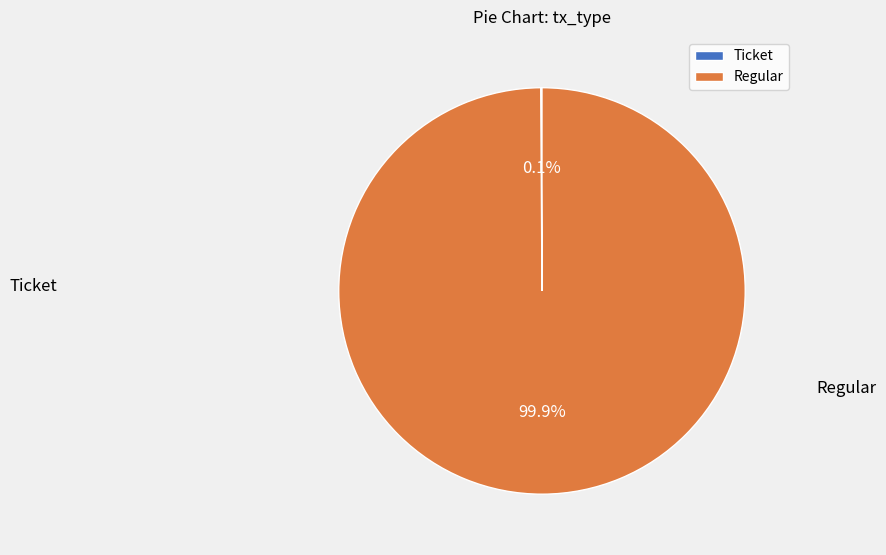

Rank the categories by value from highest to lowest.

Regular, Ticket